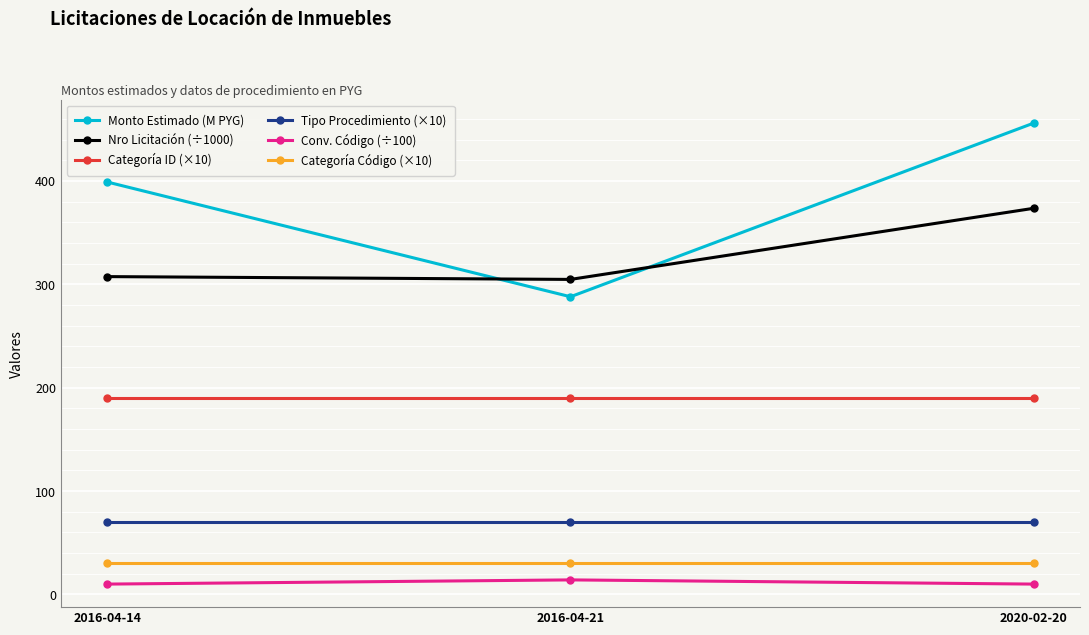

What is the label of the 3rd point from the right?

2016-04-14